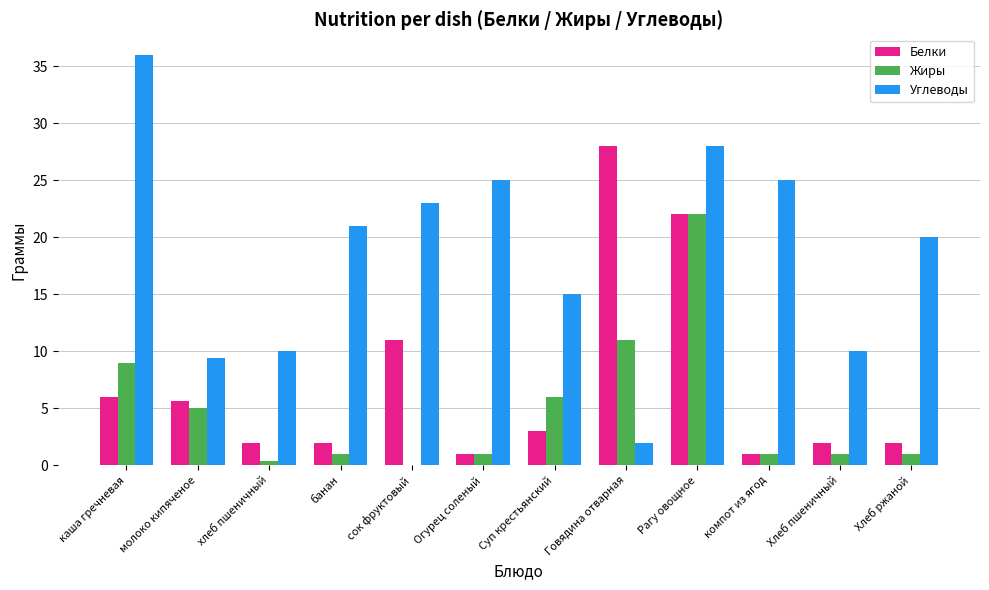

Is it true that Белки equals 2.0 at Хлеб ржаной?

True